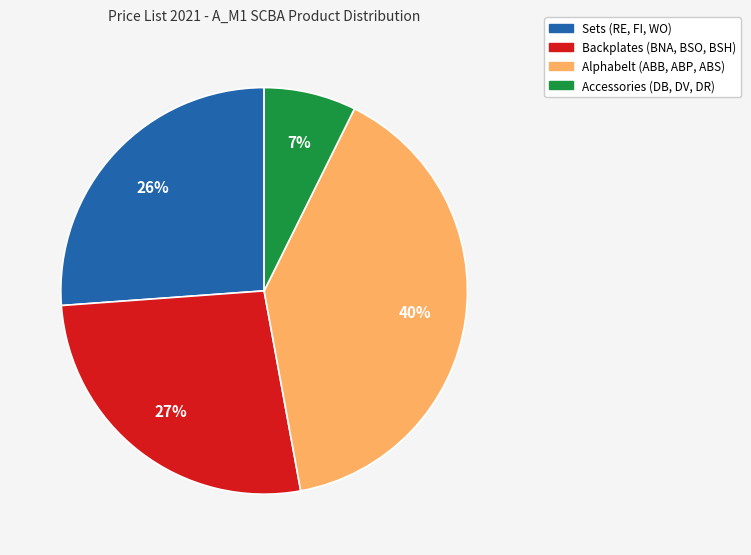

To the nearest percent, what is the average slice percentage?

25%